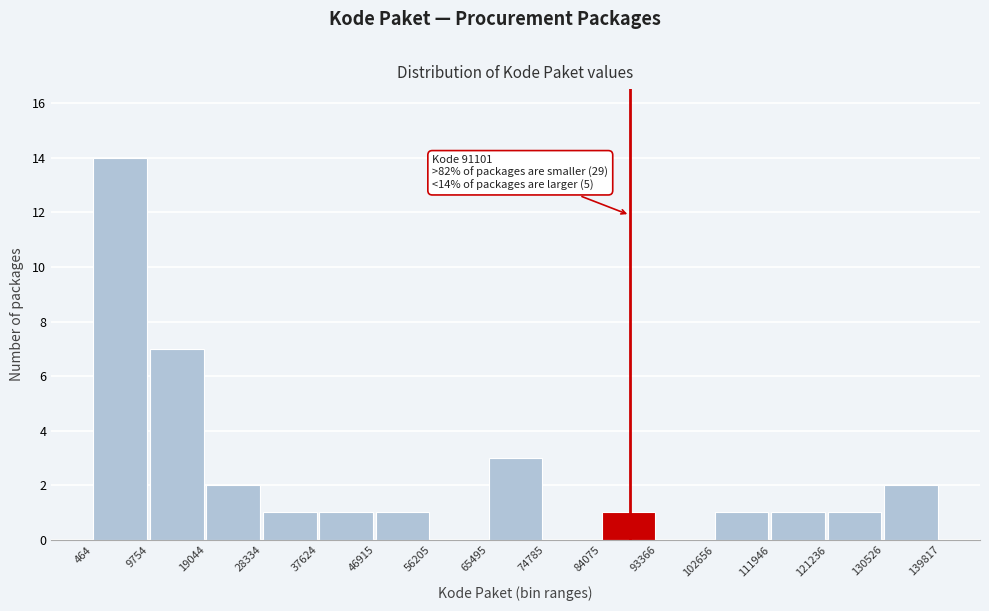

Which range on the x-axis has the tallest bar?

464 to 9754